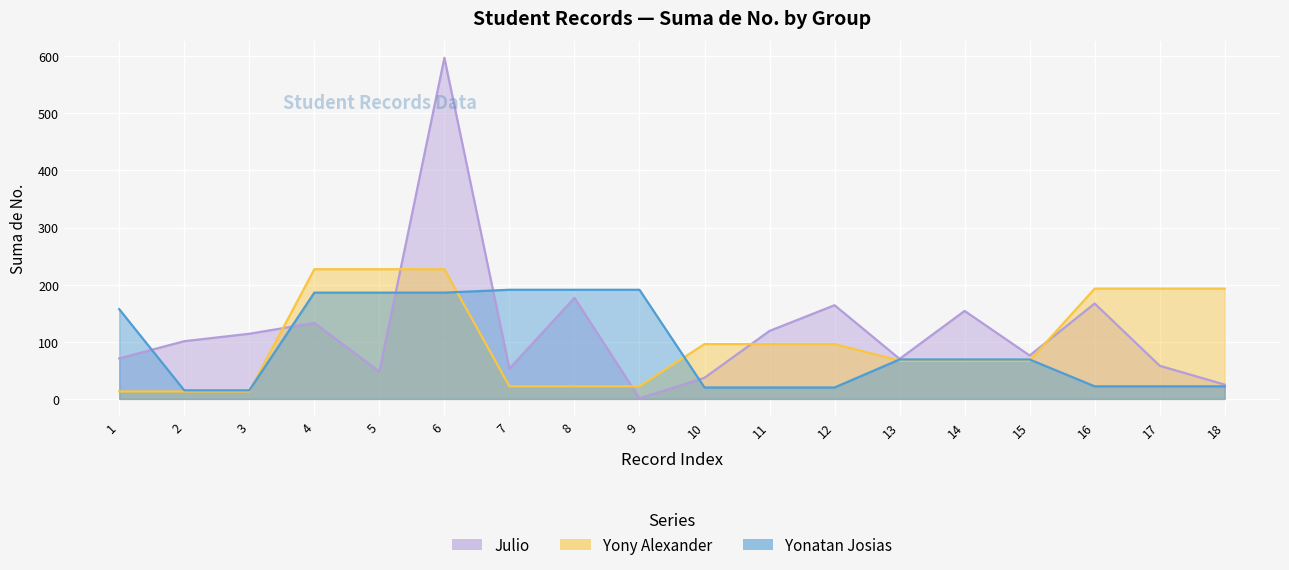

The Julio series shows 133 at 4. True or false?

True